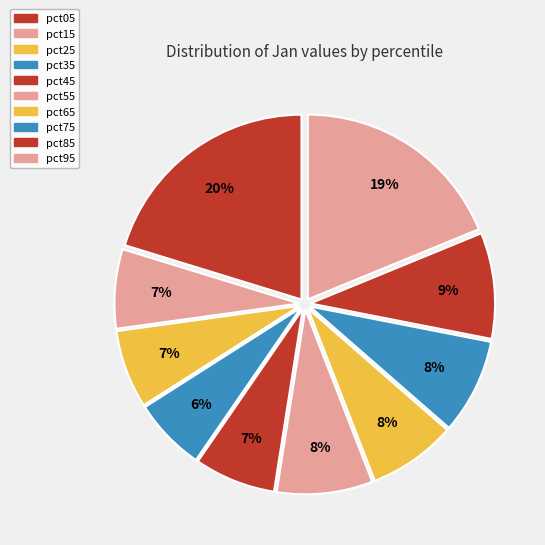

How many slices are in this pie chart?

10